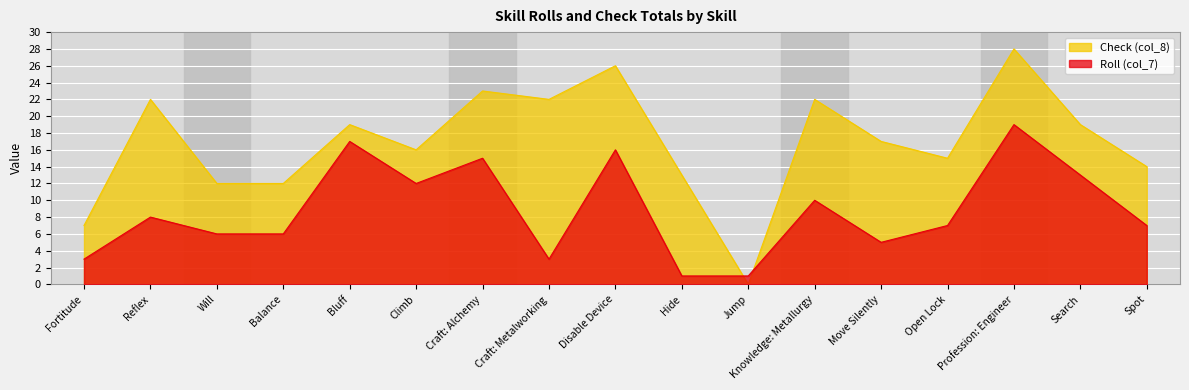

How many intersections are there between Roll (col_7) and Check (col_8)?

2